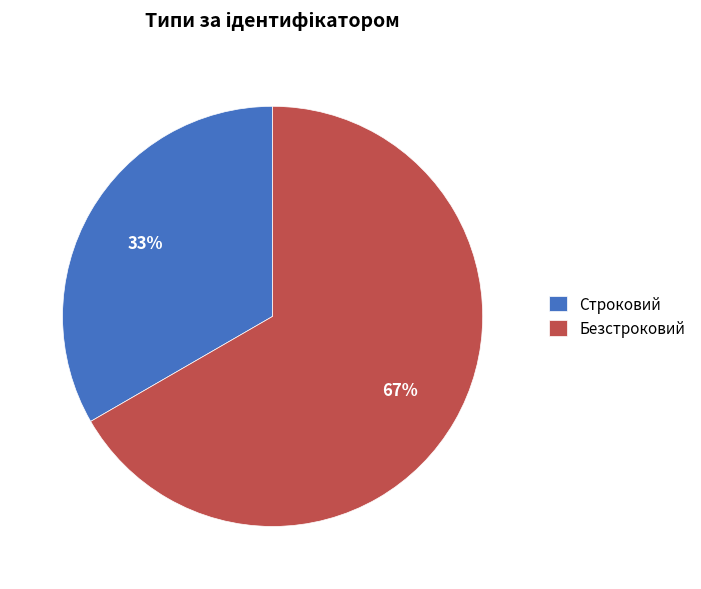

How many segments does this pie chart have?

2